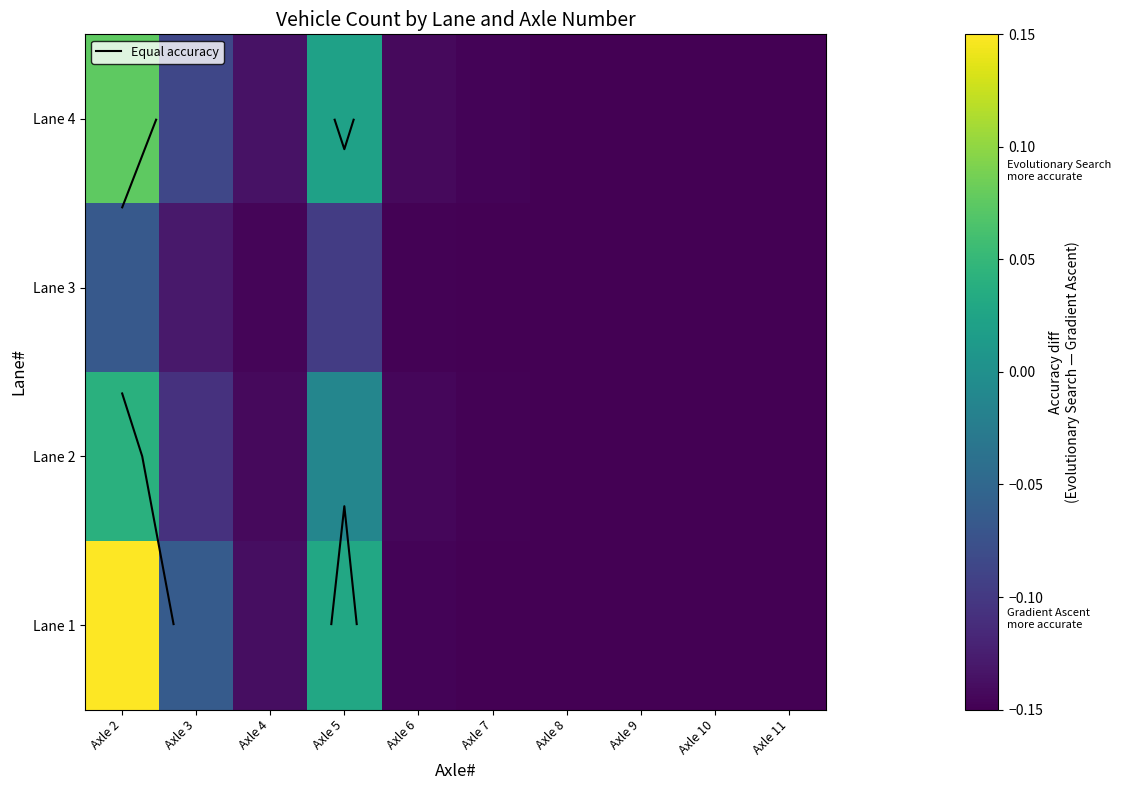

Count the number of categories in the chart.

10